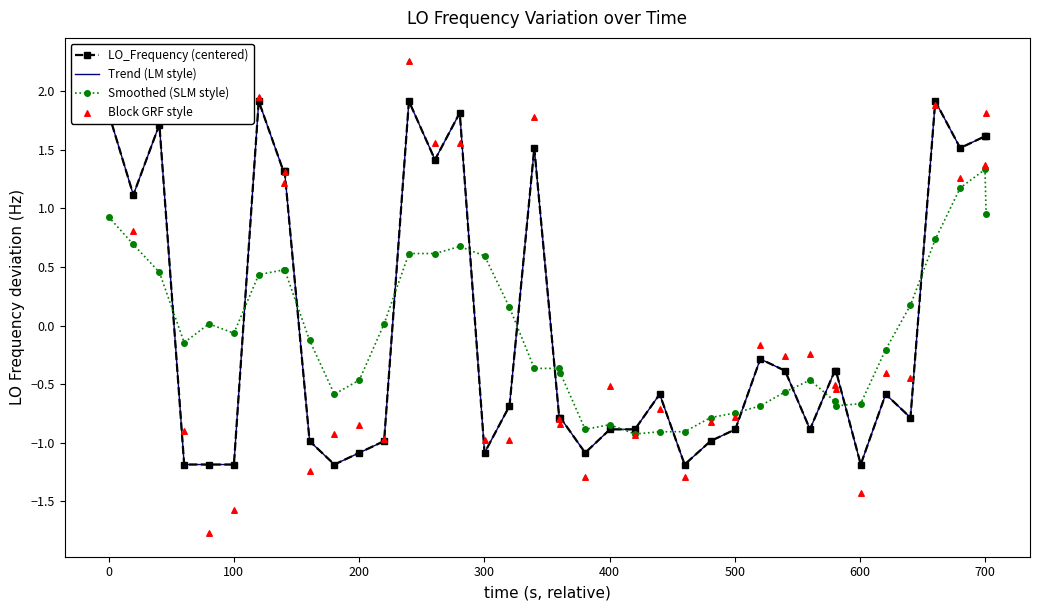

Is the value of Trend (LM style) at 23 greater than the value of Smoothed (SLM style) at 12?

No